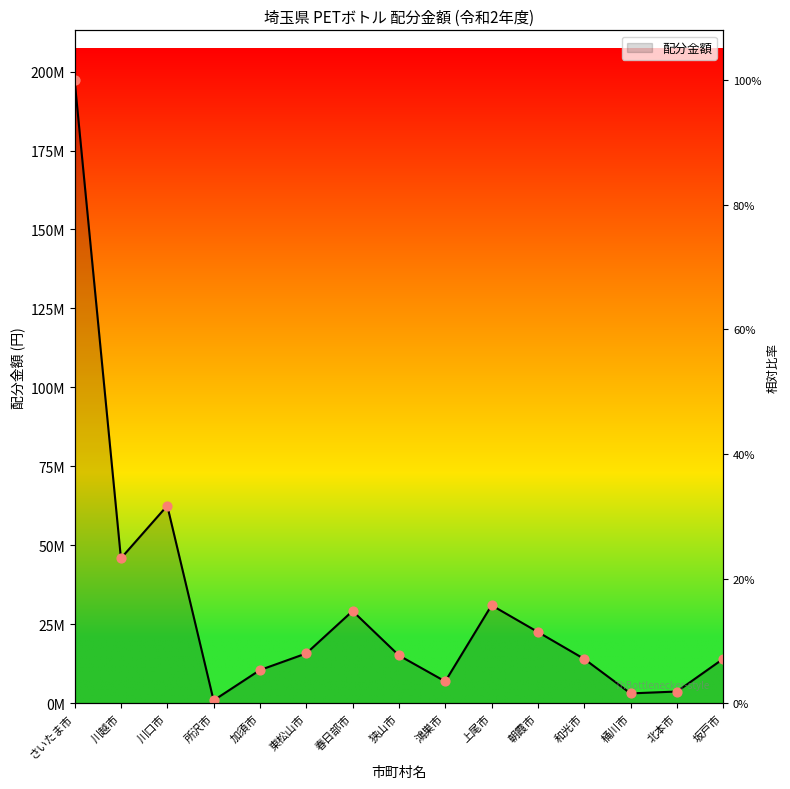

Approximately how many times larger is the value at 加須市 compared to 所沢市?

12.0